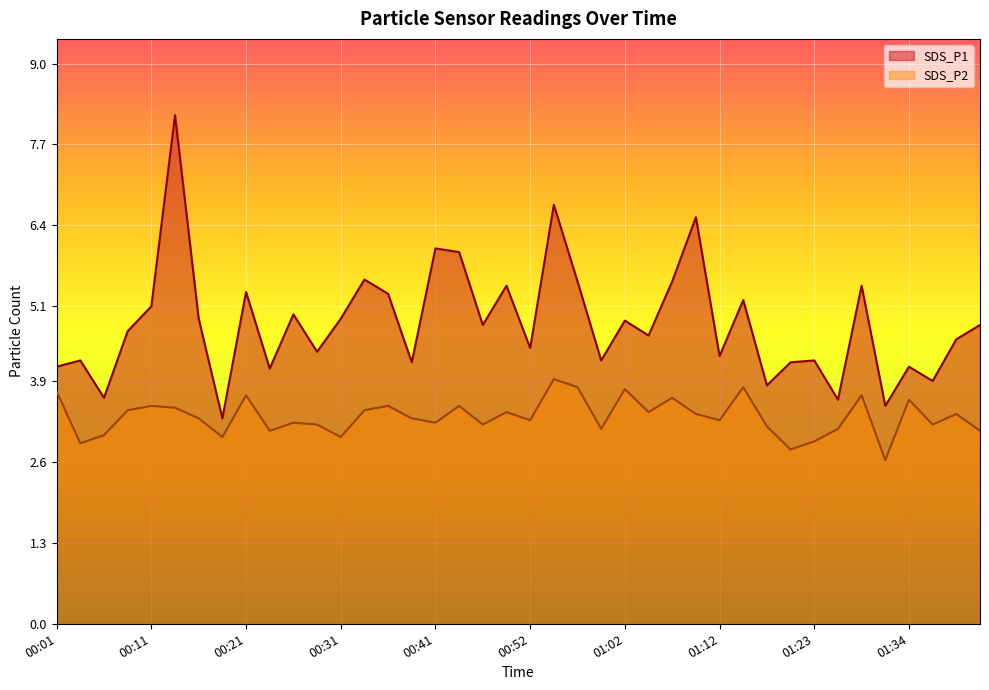

Which label corresponds to the largest value in the chart?

00:14